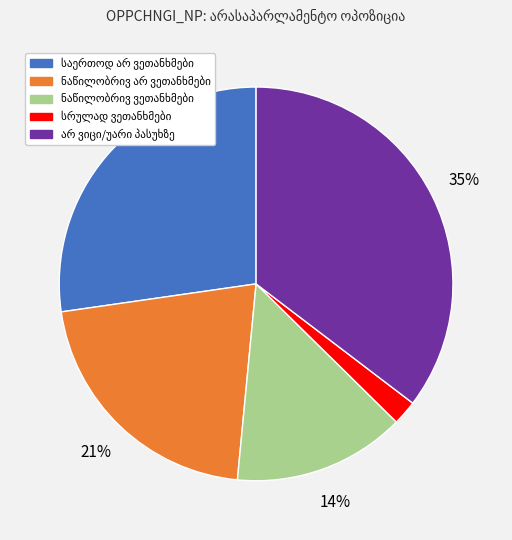

To the nearest percent, what is the average slice percentage?

20%